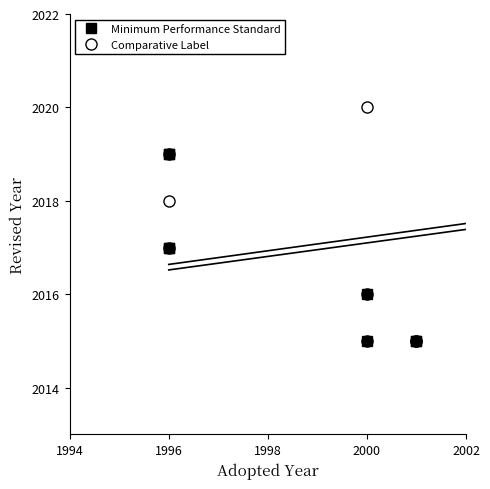

At 1996, list the series in order from largest to smallest.

Comparative Label, Minimum Performance Standard